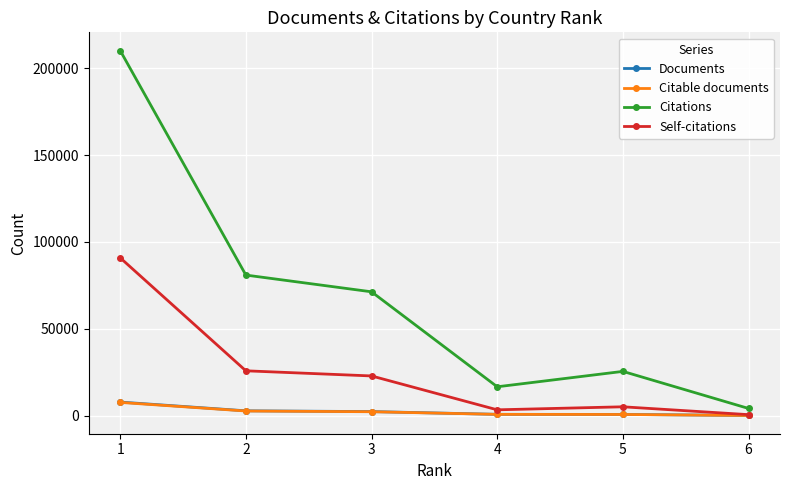

The value of Citations at 1 is 210165. True or false?

True